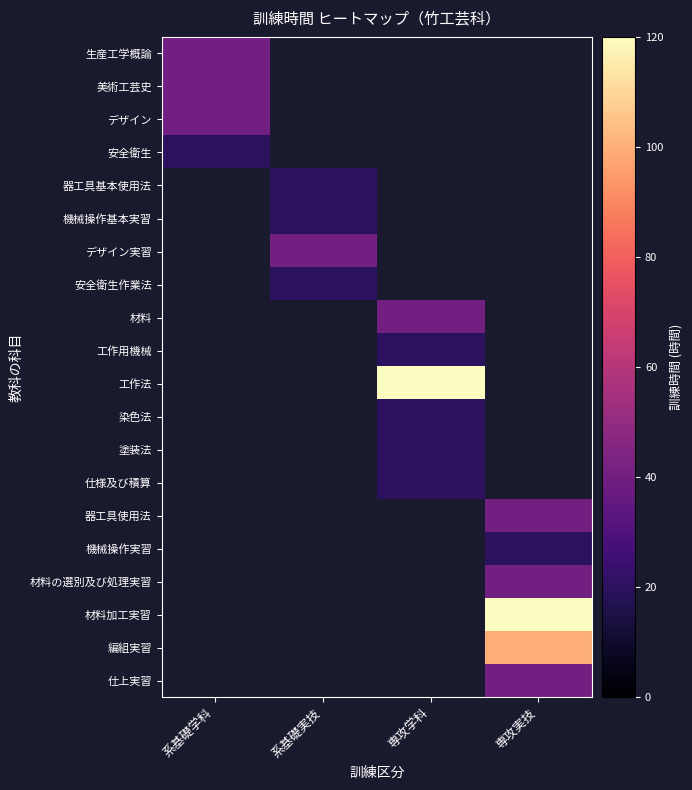

At how many categories does at least one series exceed 117?

2